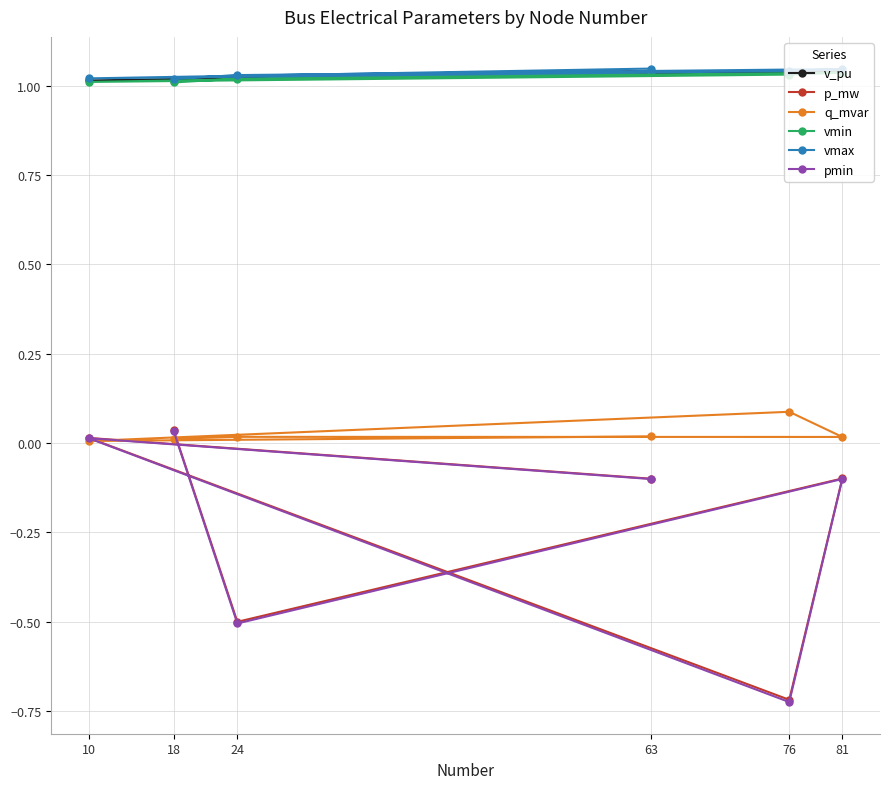

Is it true that v_pu equals 1.0 at 18?

True